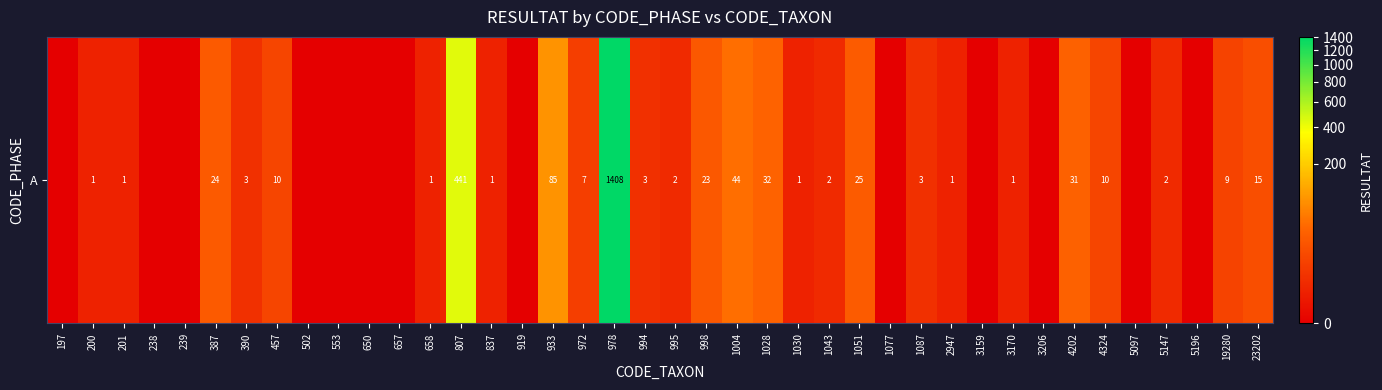

Which category has the lowest value across all series?

197